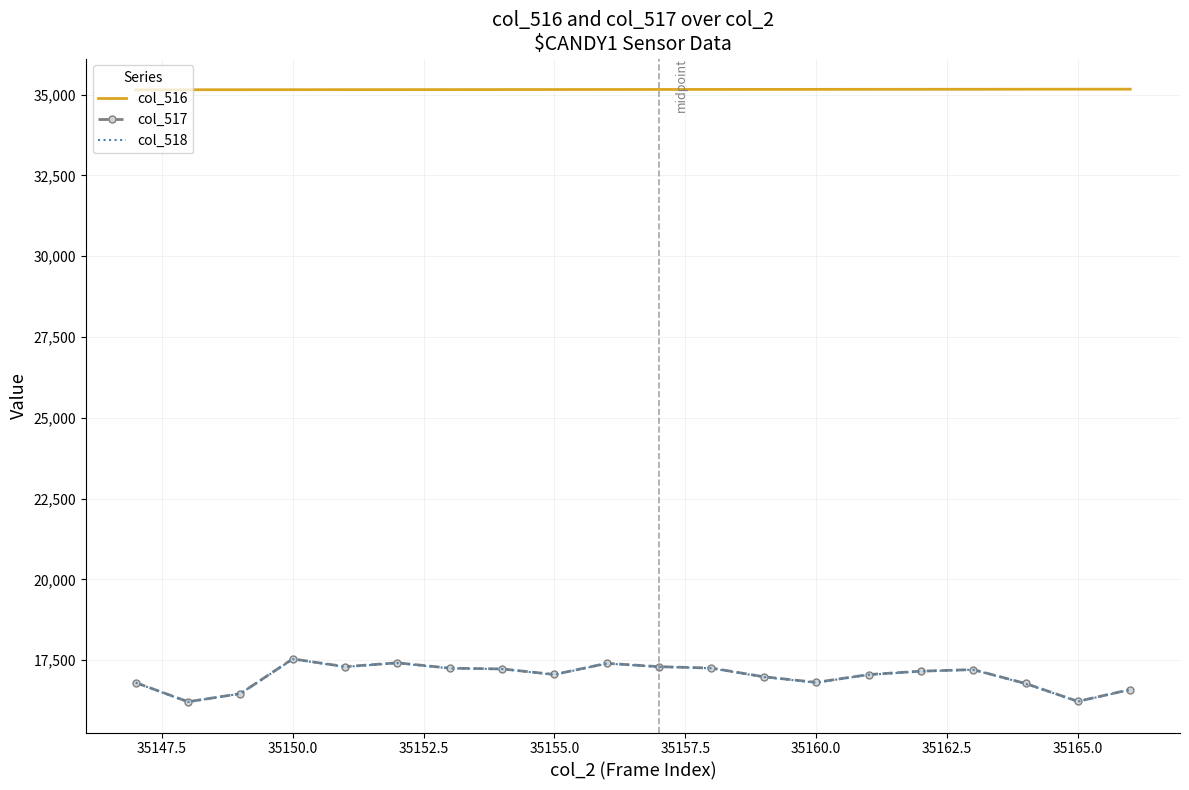

True or false: col_516 and col_518 cross at least once.

False